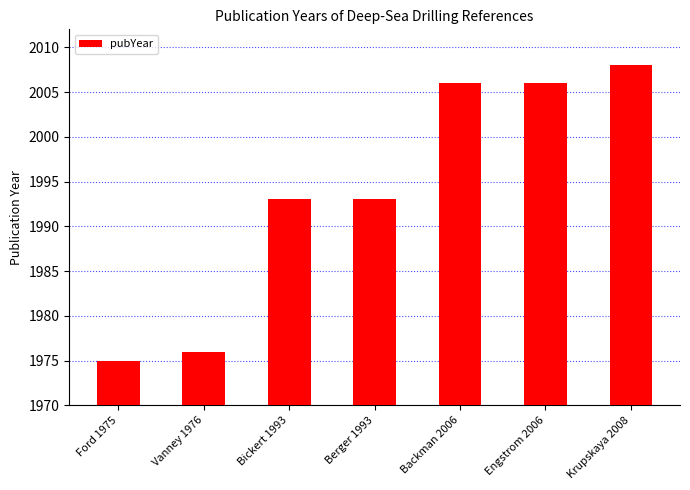

What is the minimum value shown in the chart?

1975